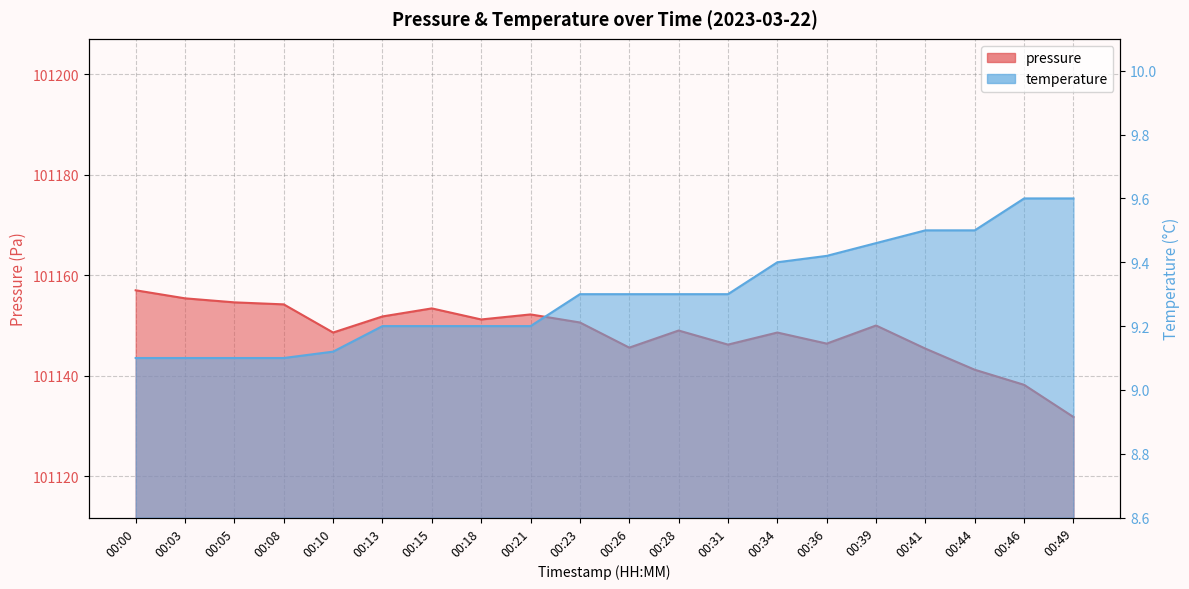

True or false: temperature has more than 2 points higher than both neighbors.

False